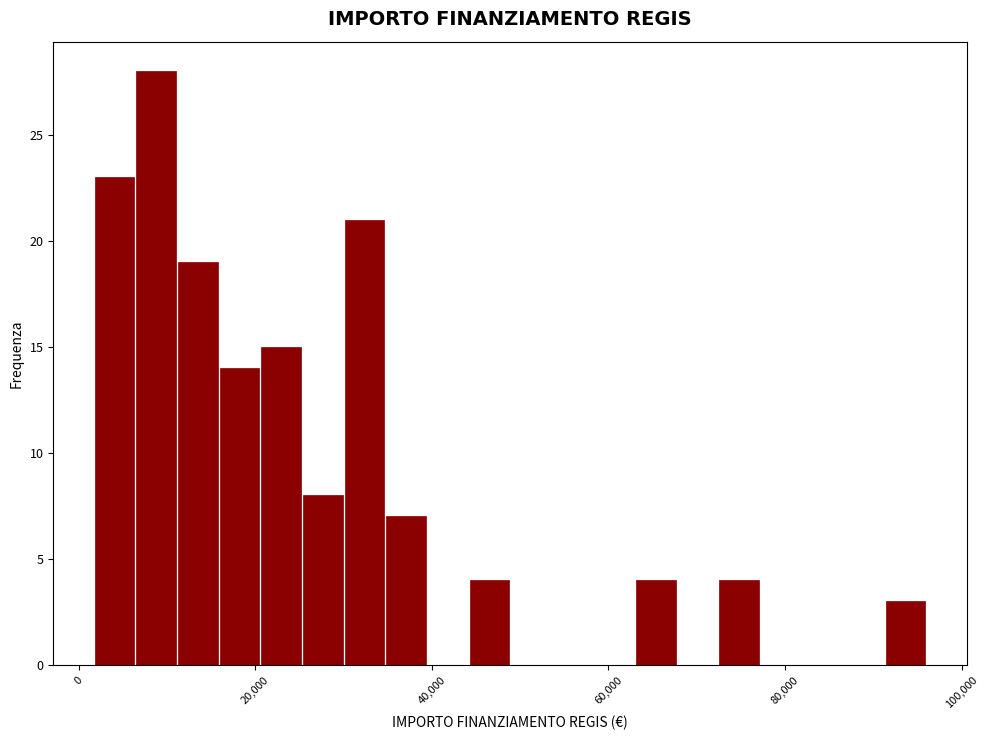

Around what value on the x-axis is the tallest bar? Give the approximate position of its centre, as read against the axis.

8000